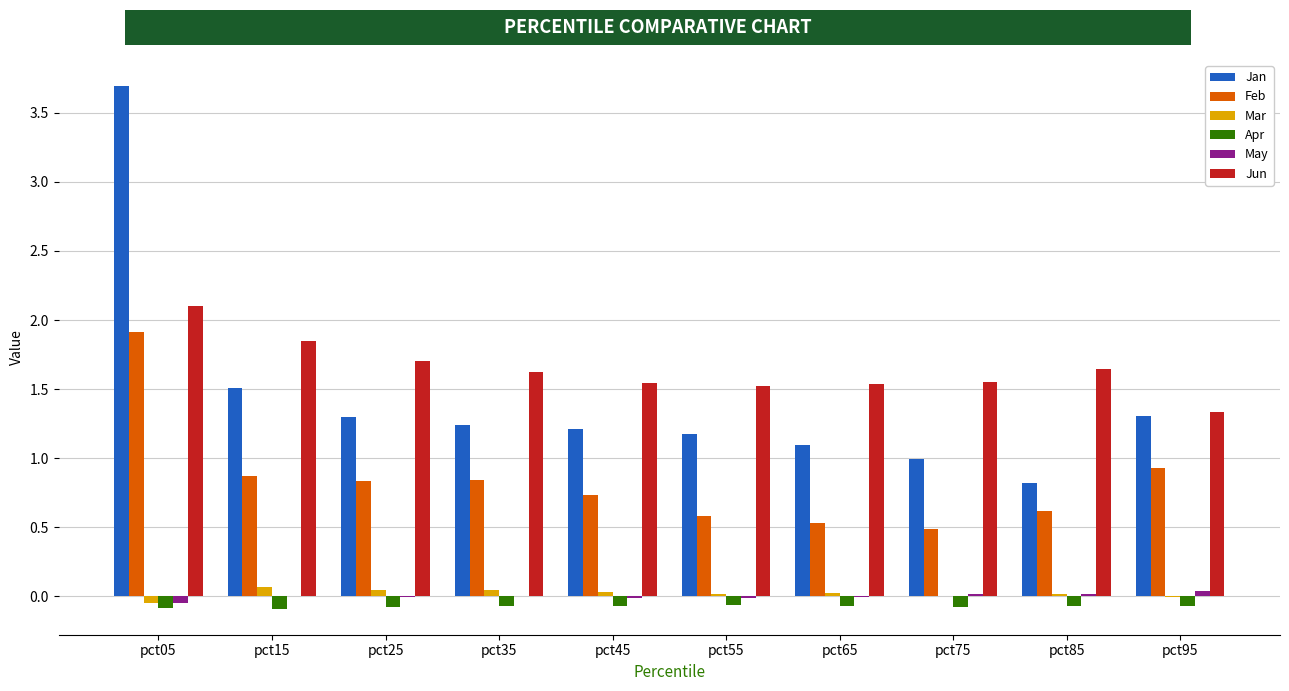

What is the sum of the Jan values at pct85 and pct25?

2.1